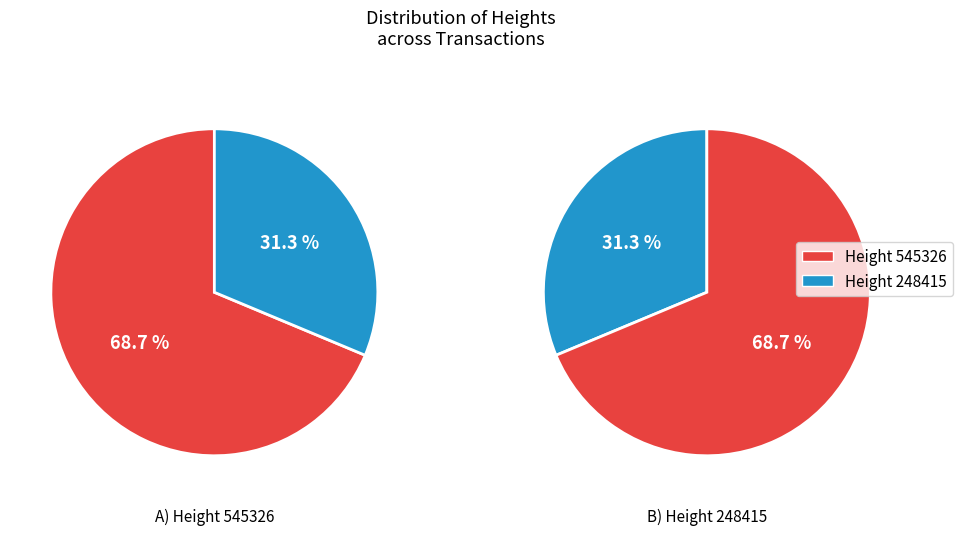

Which slice is the smallest?

248415